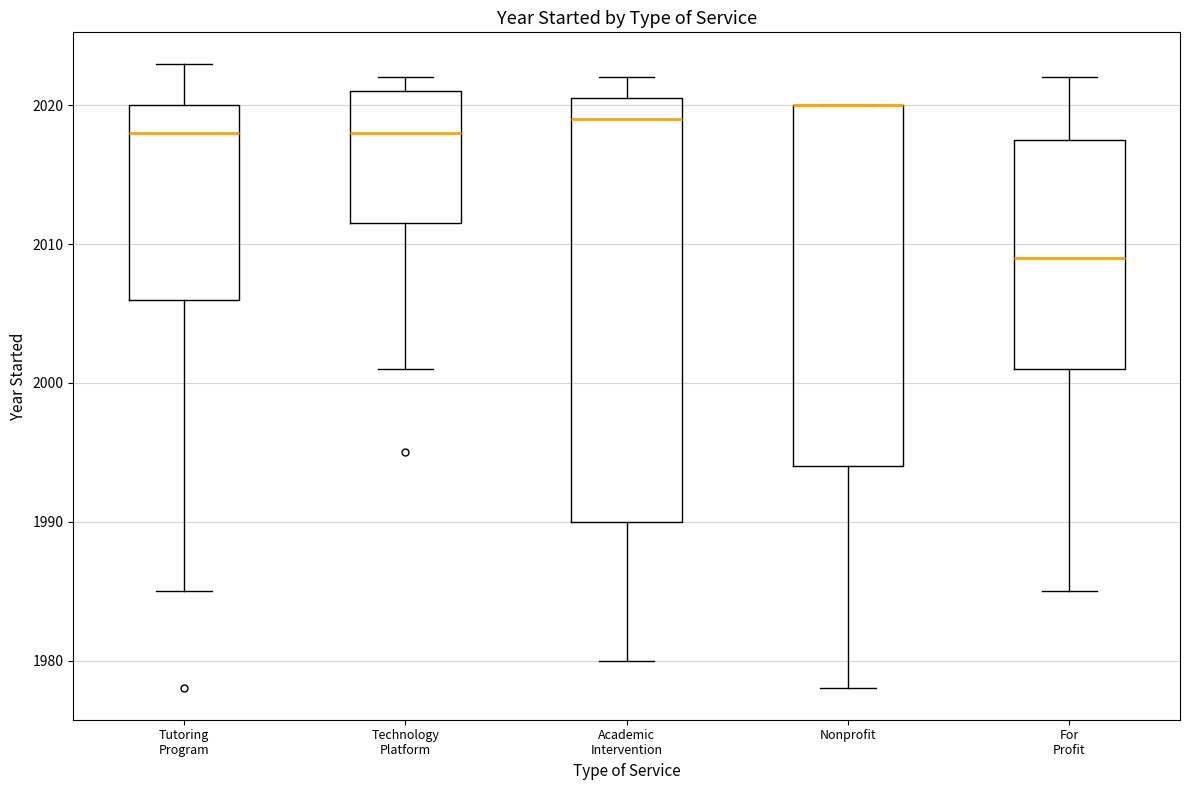

Reading left to right, read every box against the y-axis: the position of its median line, the range the box covers, and the ends of its whiskers. The values are not printed on the chart, so give them approximately, as read against the axis.

Tutoring Program: median 2018, box 2006 to 2020, whiskers 1985 to 2023
Technology Platform: median 2018, box 2012 to 2021, whiskers 2001 to 2022
Academic Intervention: median 2019, box 1990 to 2021, whiskers 1980 to 2022
Nonprofit: median 2020 (drawn on the box's upper edge), box 1994 to 2020, whiskers 1978 to 2020
For Profit: median 2009, box 2001 to 2018, whiskers 1985 to 2022